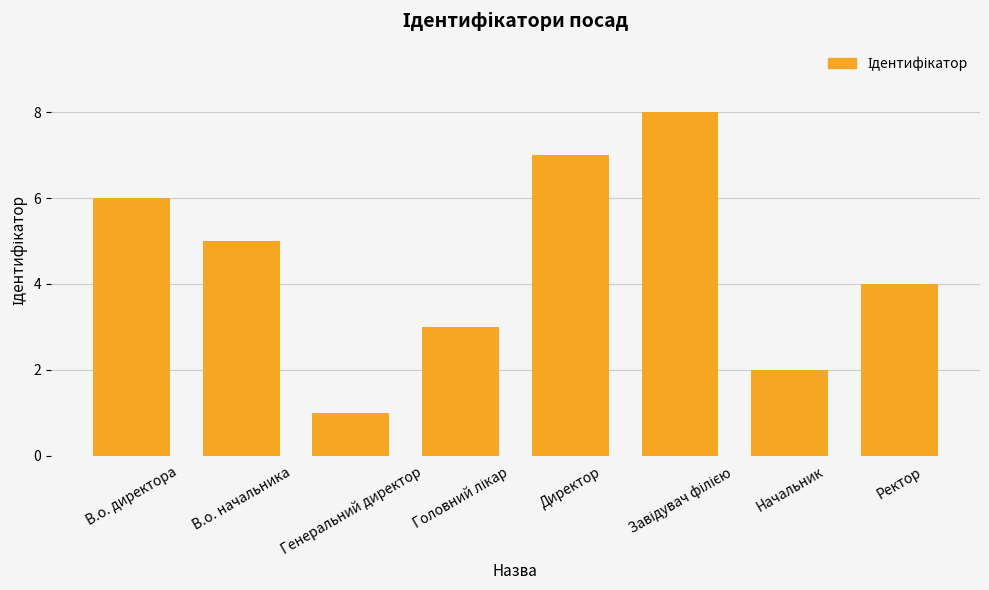

Which has a higher value, Завідувач філією or Начальник?

Завідувач філією